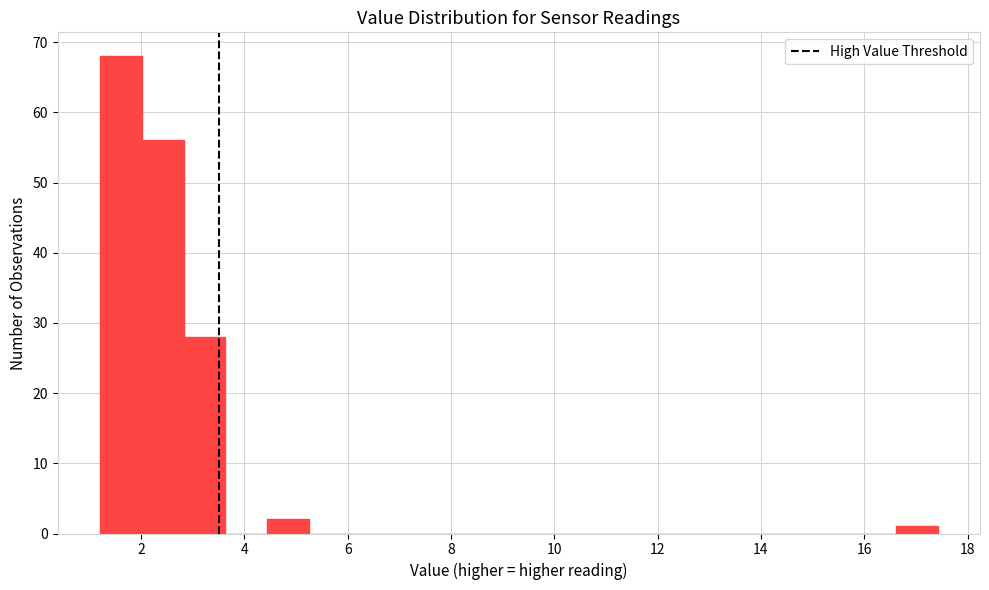

Reading left to right, list every bar in this chart as the range it spans on the x-axis followed by its height. Neither the bar edges nor the heights are printed on the chart, so give them approximately, as read against the axes.

1.2 to 2.0: 68
2.0 to 2.8: 56
2.8 to 3.6: 28
3.6 to 4.4: 0
4.4 to 5.2: 2
5.2 to 6.0: 0
6.0 to 6.8: 0
6.8 to 7.6: 0
7.6 to 8.6: 0
8.6 to 9.4: 0
9.4 to 10.2: 0
10.2 to 11.0: 0
11.0 to 11.8: 0
11.8 to 12.6: 0
12.6 to 13.4: 0
13.4 to 14.2: 0
14.2 to 15.0: 0
15.0 to 15.8: 0
15.8 to 16.6: 0
16.6 to 17.4: 1